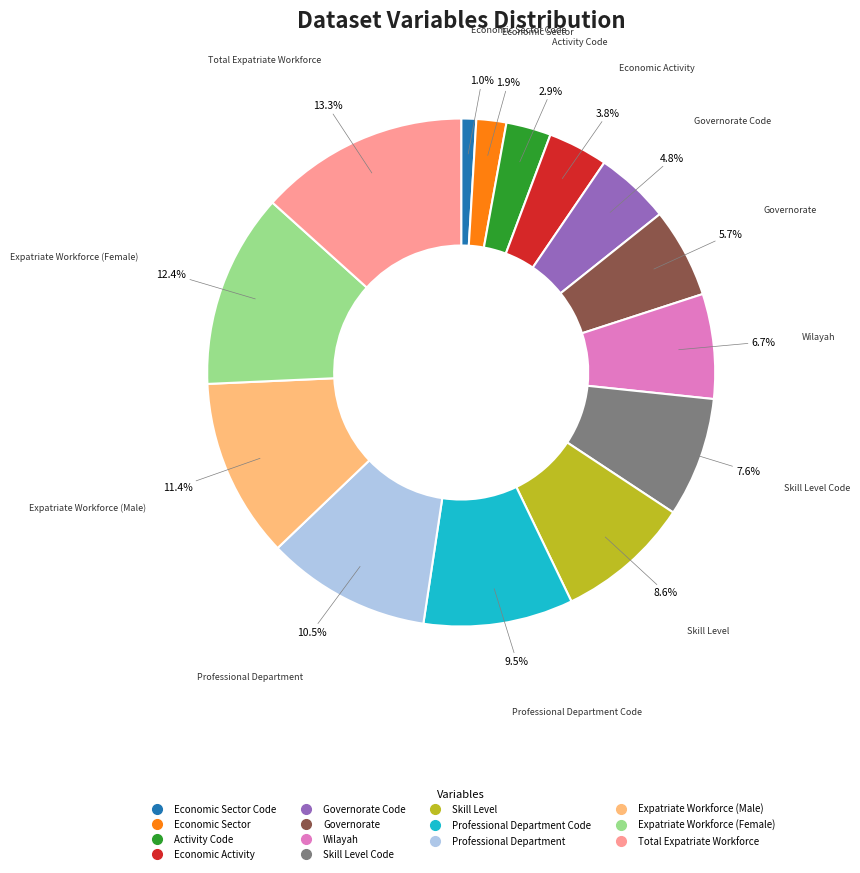

Is there any slice that represents more than half of the pie?

No